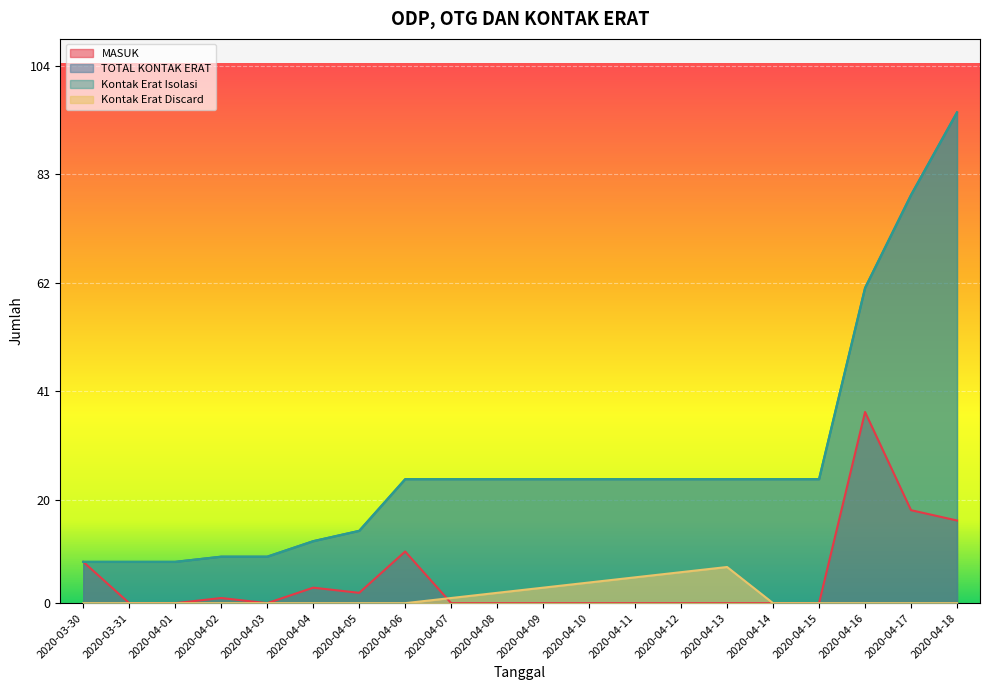

Which category has the highest value in the Kontak Erat Discard series?

2020-04-13